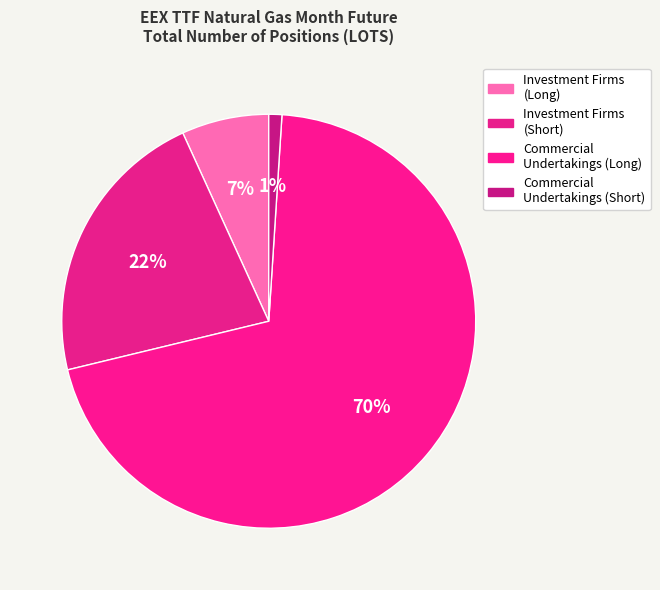

To the nearest percent, what is the average slice percentage?

25%